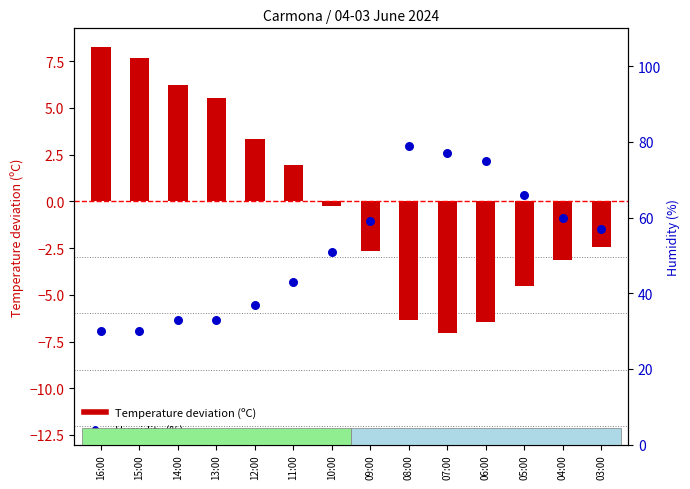

Which series has the largest total across all categories?

Humidity (%)